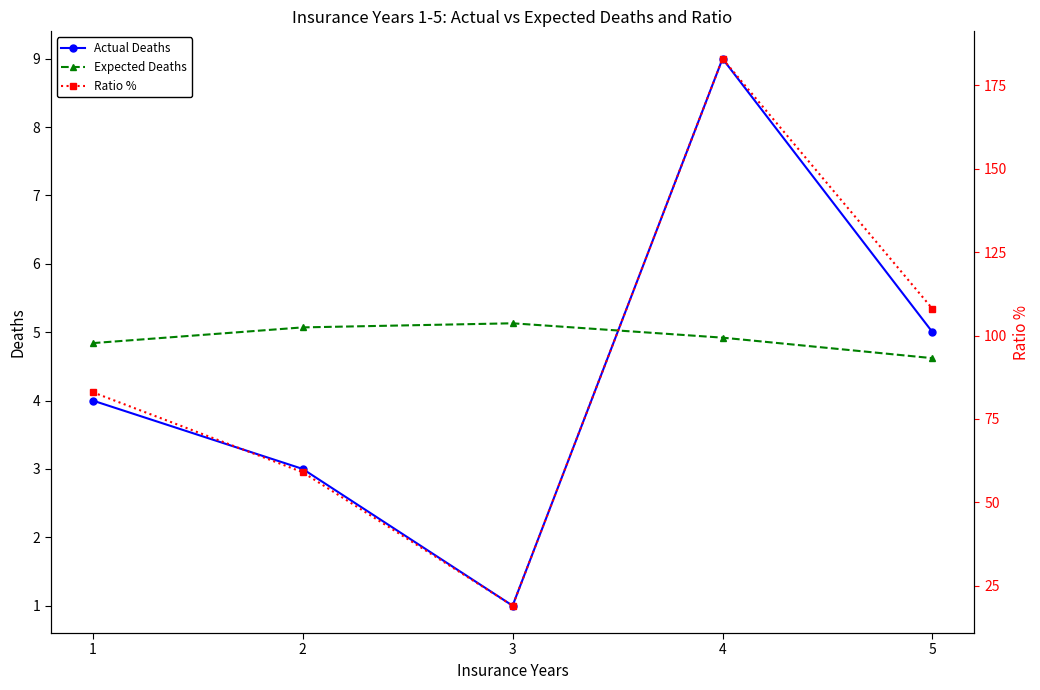

What is the sum of all Expected Deaths values?

24.6